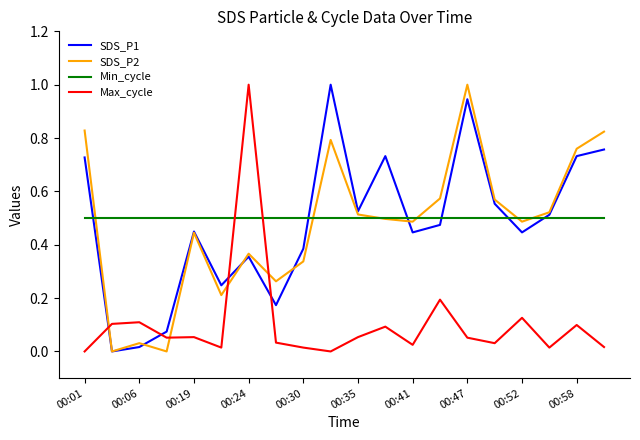

True or false: Max_cycle and SDS_P2 cross at least once.

True